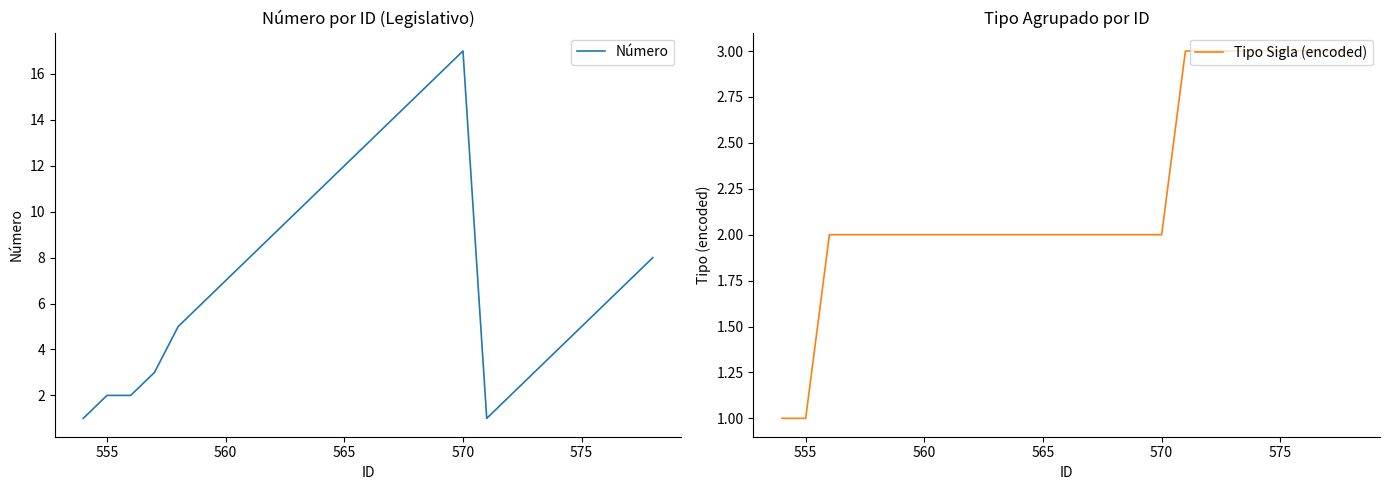

How many data points in Número are less than 7?

12